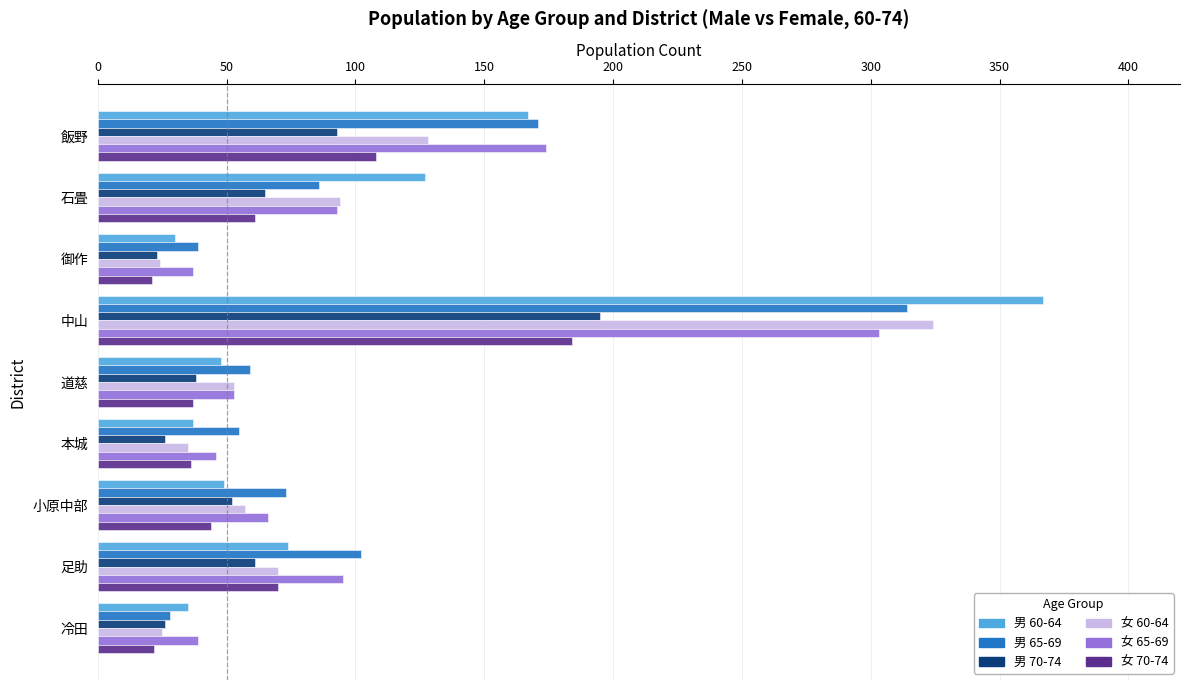

What is the difference between the maximum and minimum values in the 男 65-69 series?

286